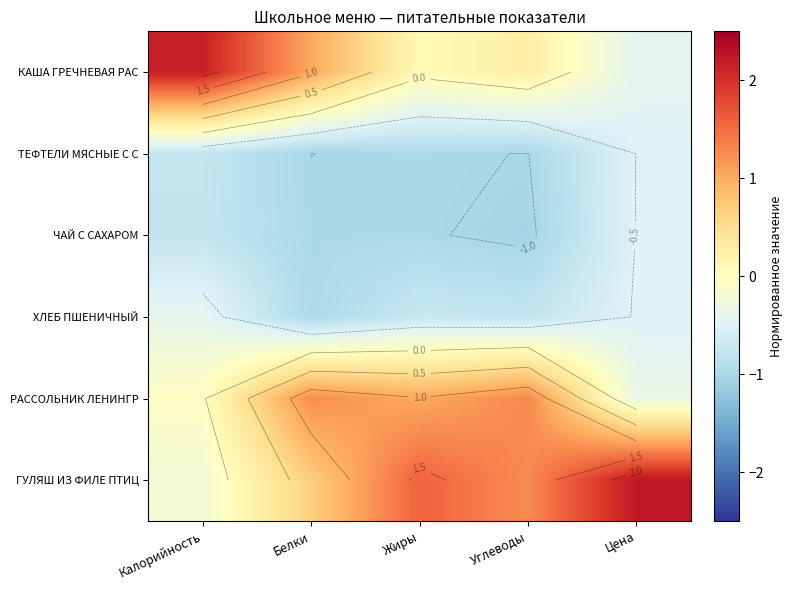

What is the sum of the ТЕФТЕЛИ МЯСНЫЕ С С values at Белки and Калорийность?

-1.8